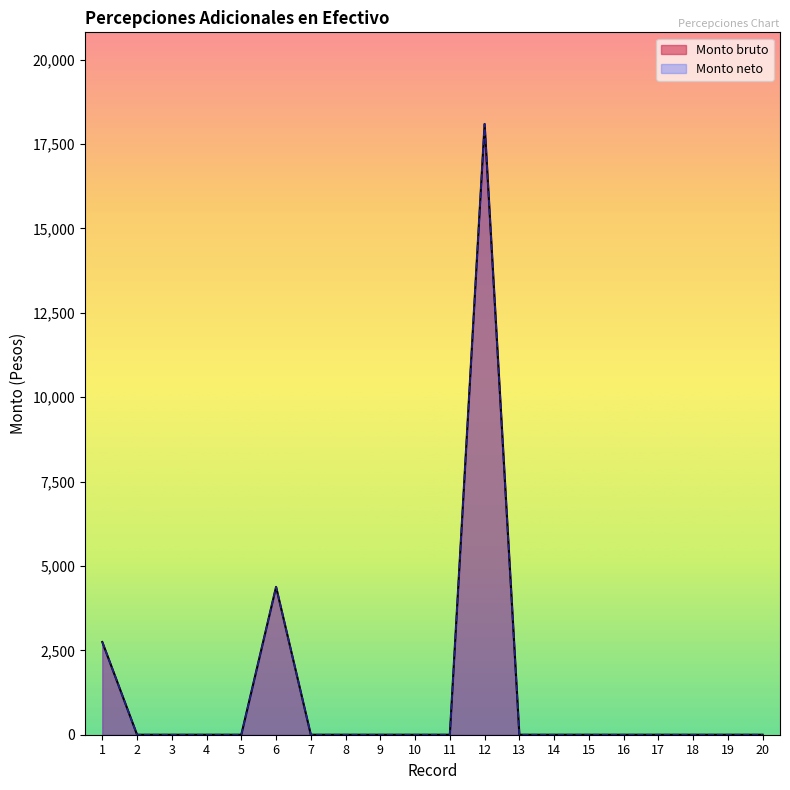

What is the difference between the maximum and minimum values in the Monto bruto series?

18097.0